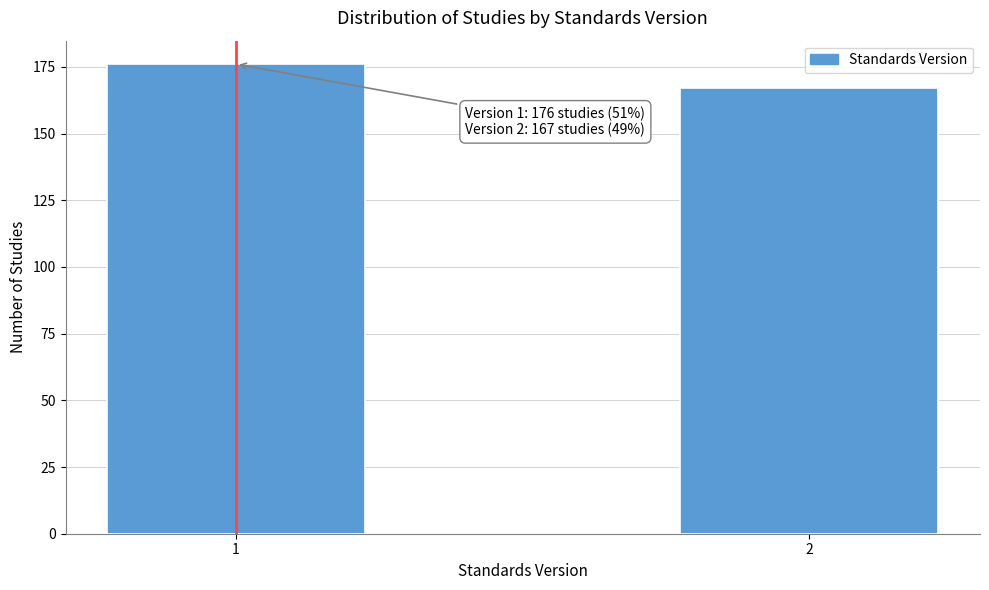

Reading right to left, what are all the values shown in this chart?

167	176